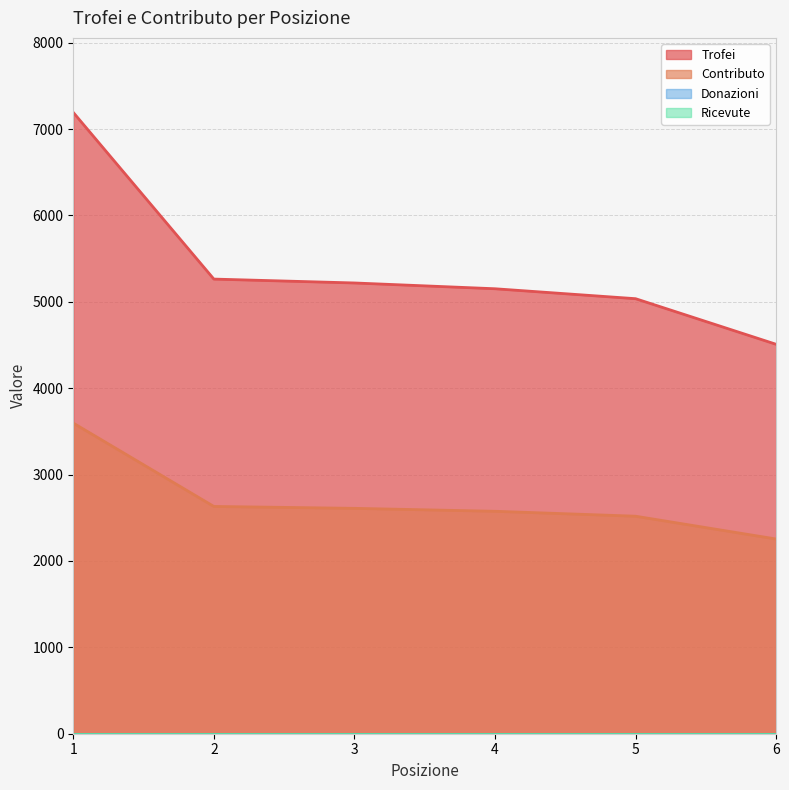

What is the sum of all Trofei values?

32368